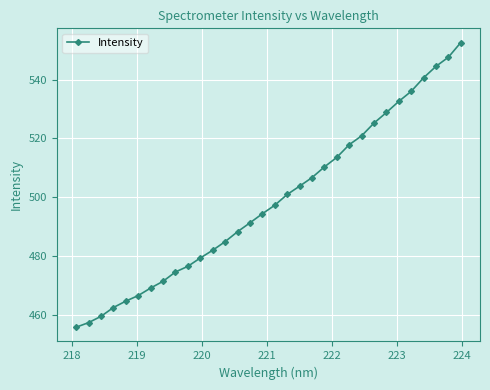

What is the smallest value displayed?

455.7